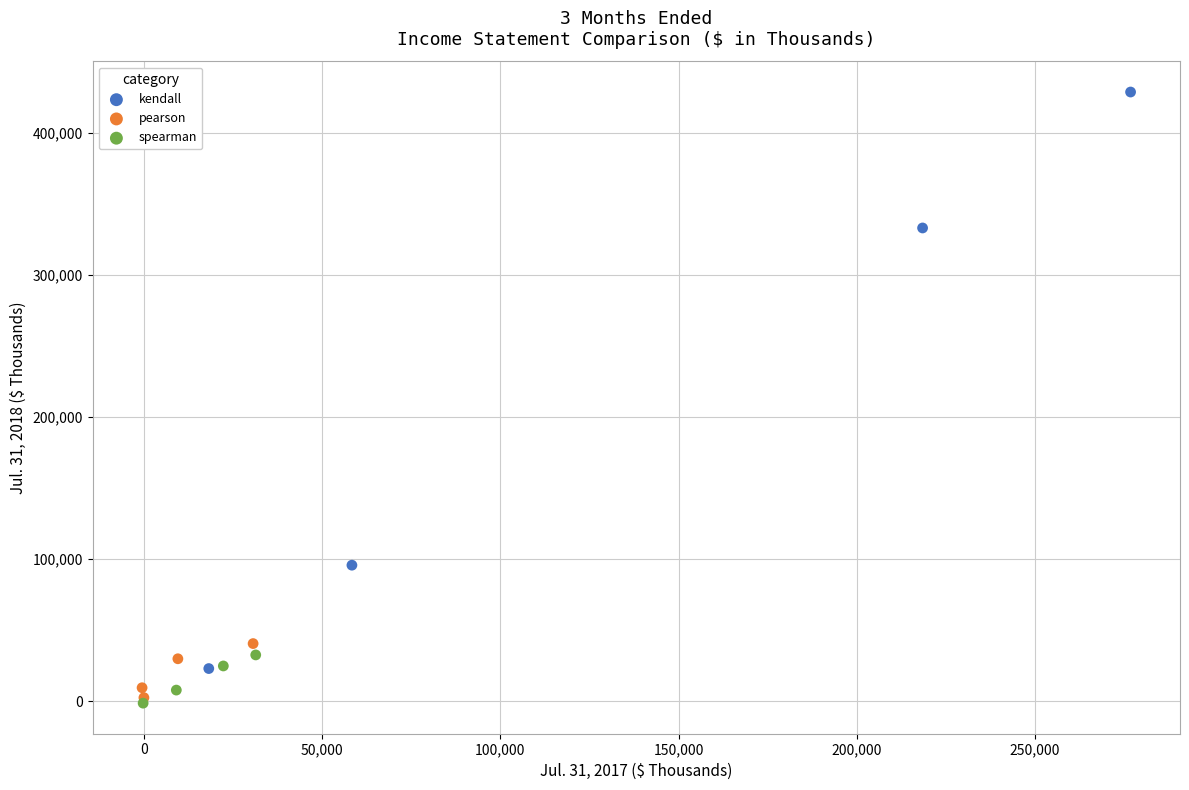

Which series has the widest spread of Y values?

kendall